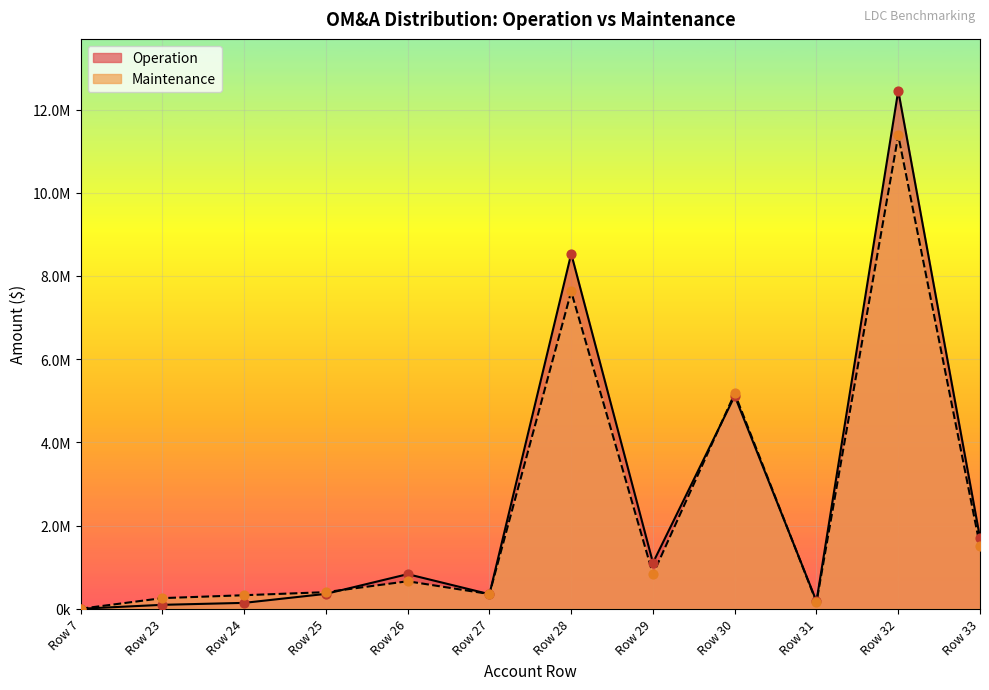

What is the total value across all series at Row 33?

3211843.7